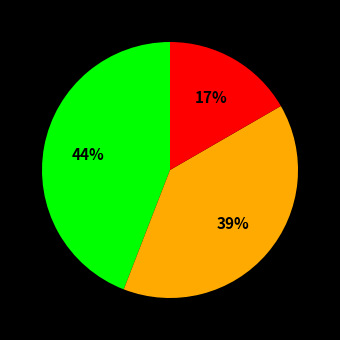

How many segments does this pie chart have?

3